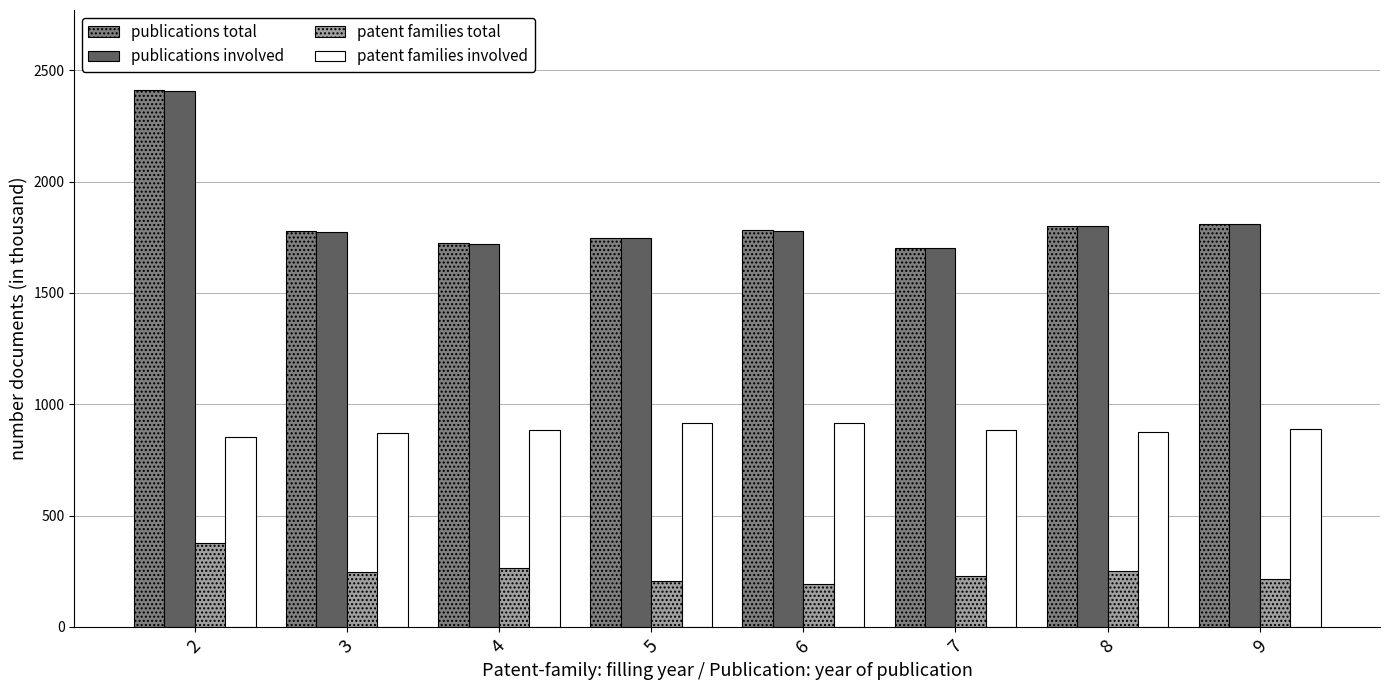

Are the bars grouped side by side (vs. stacked)?

Yes